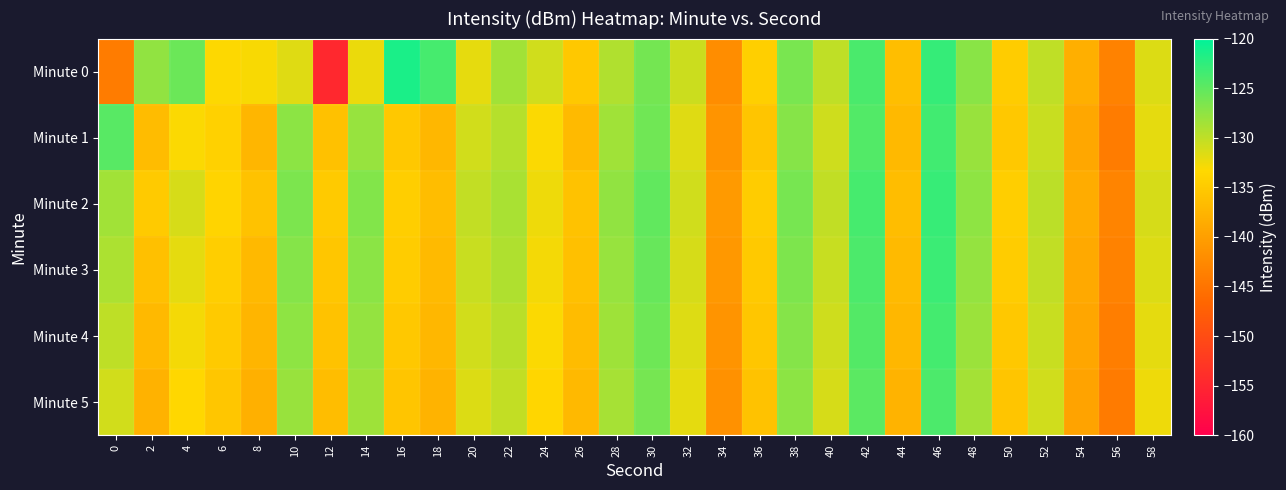

Count the number of data series in this chart.

6